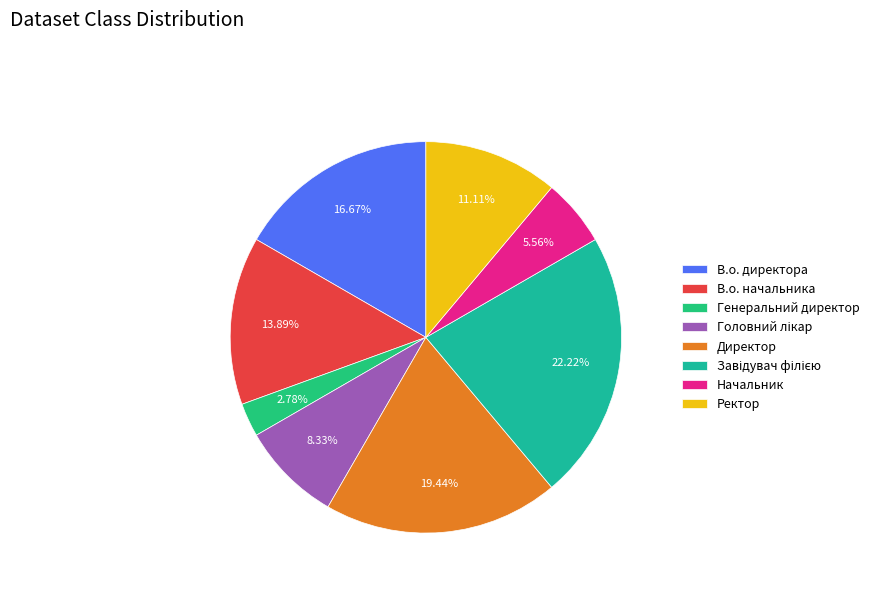

Is Генеральний директор the majority of the pie?

No